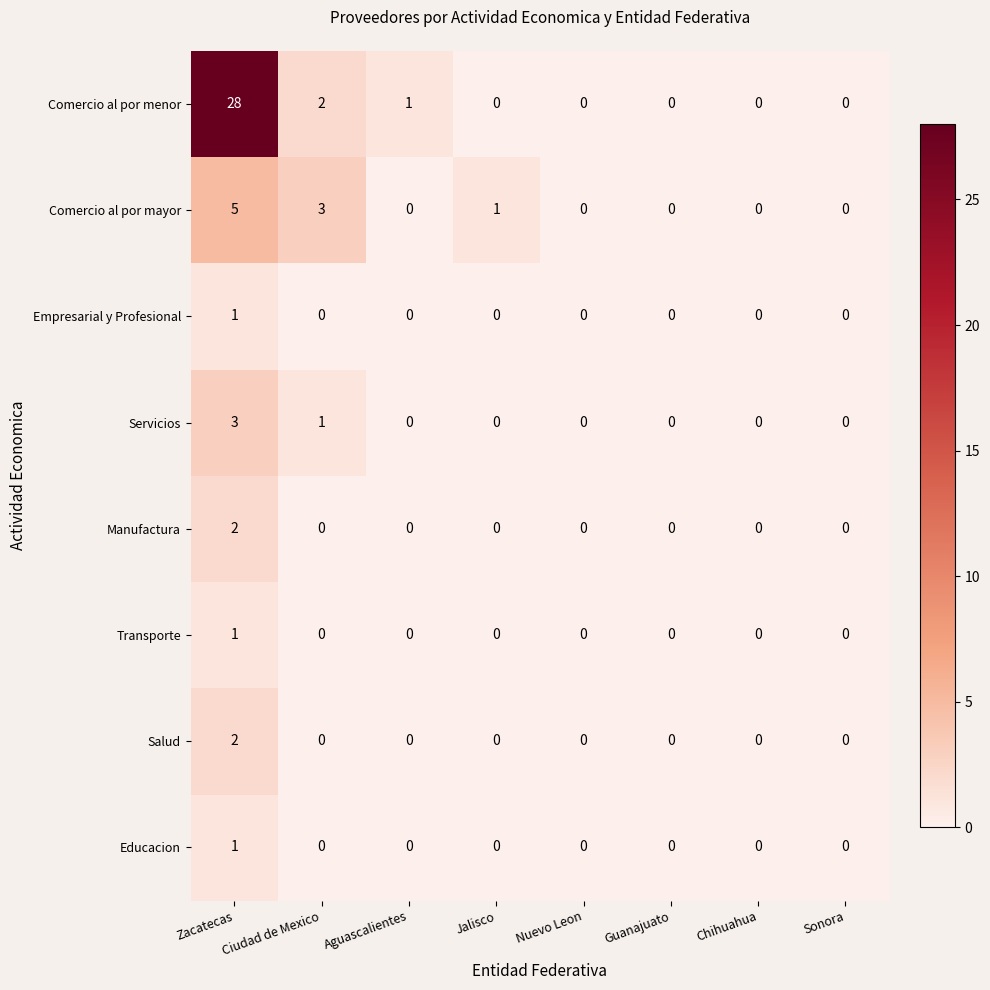

How many distinct data groups are displayed?

8